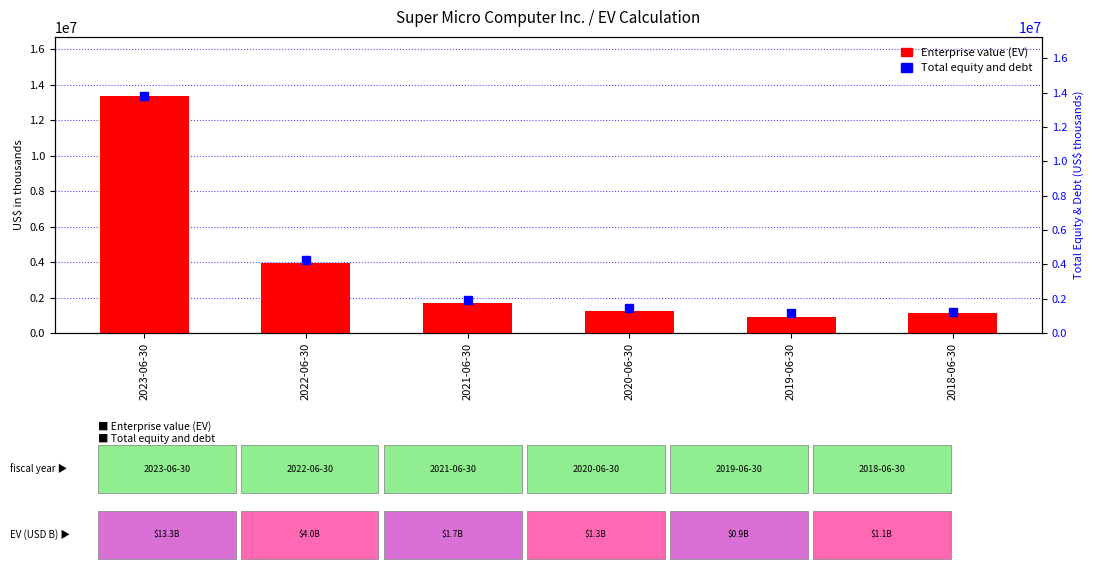

Where does the Total equity and debt series first go above 1905960?

2023-06-30